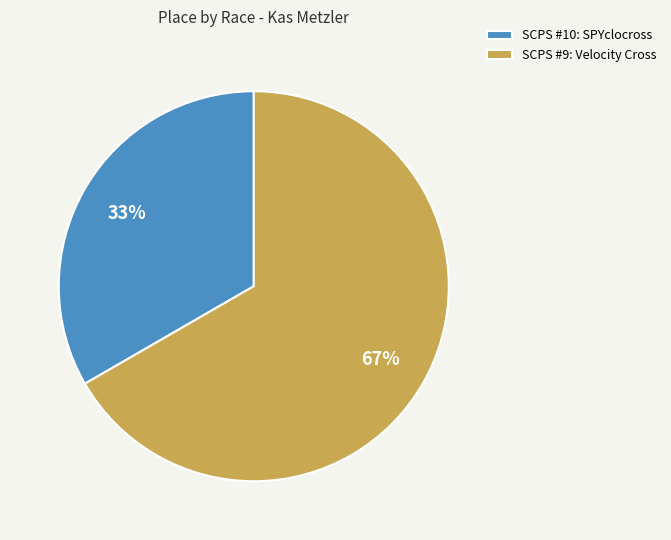

What is the majority slice?

SCPS #9: Velocity Cross